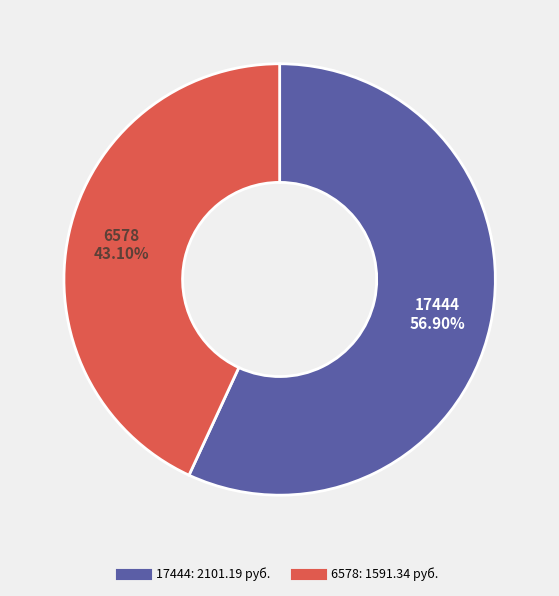

Is there a majority slice in this chart?

Yes